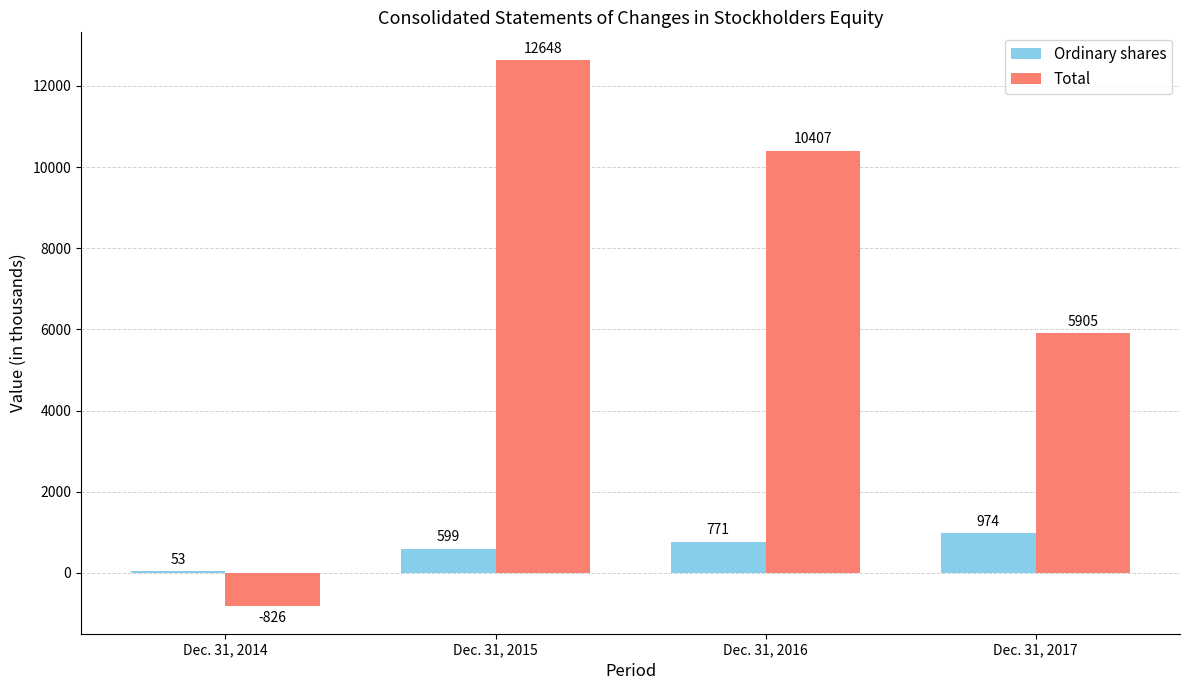

Count the Total values in the range 5905 to 12648.

3